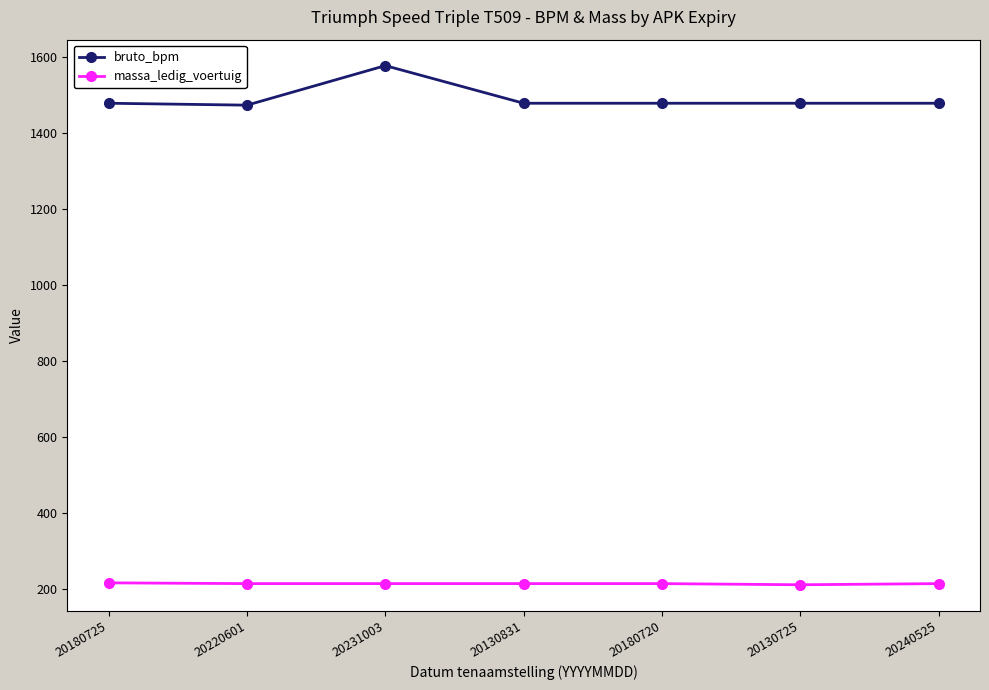

Read the bruto_bpm value at 20130725, to the nearest 10.

1480